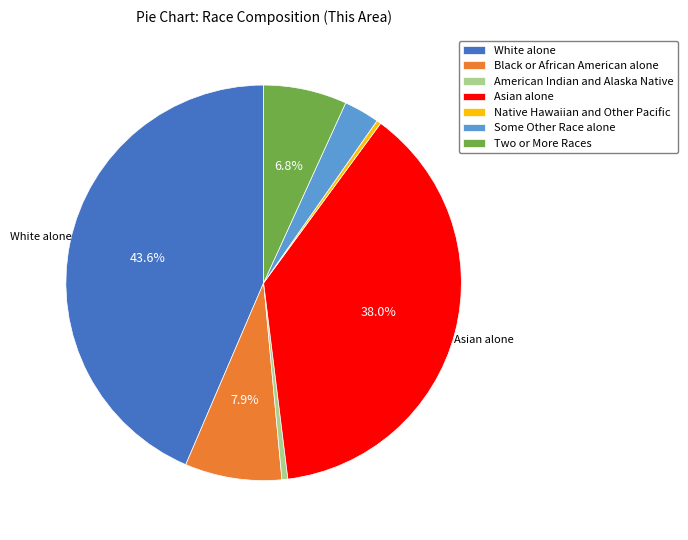

Does American Indian and Alaska Native represent more than half of the total?

No